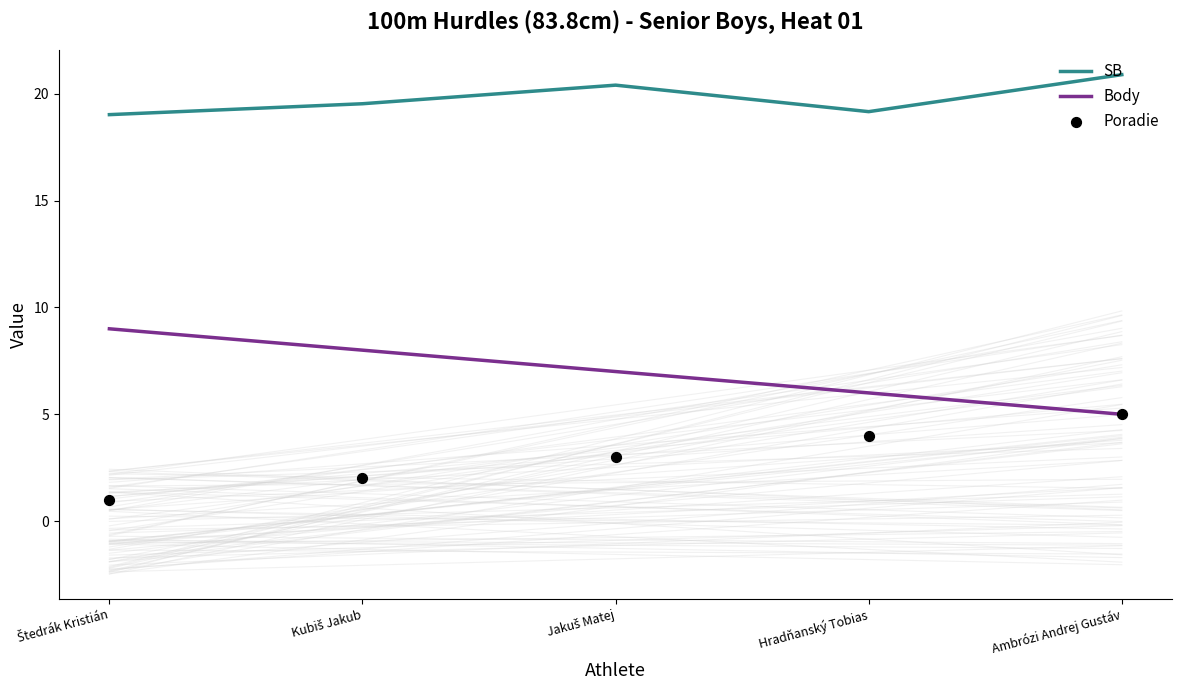

What is the total value across all series at Hradňanský Tobias?

29.2